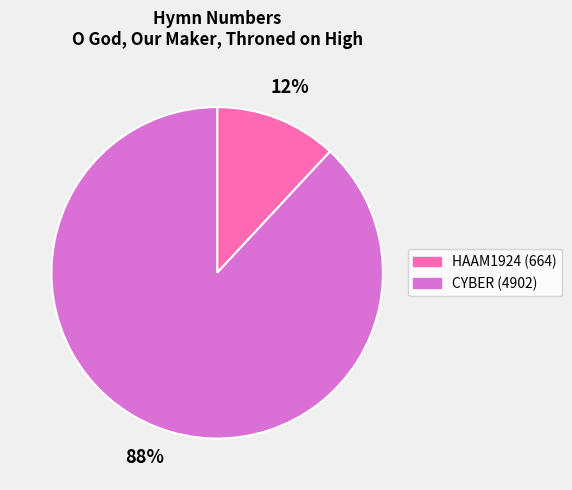

Does CYBER (4902) represent more than half of the total?

Yes